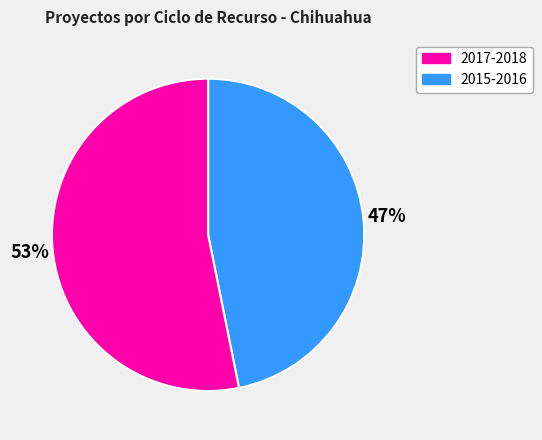

Is there a majority slice in this chart?

Yes